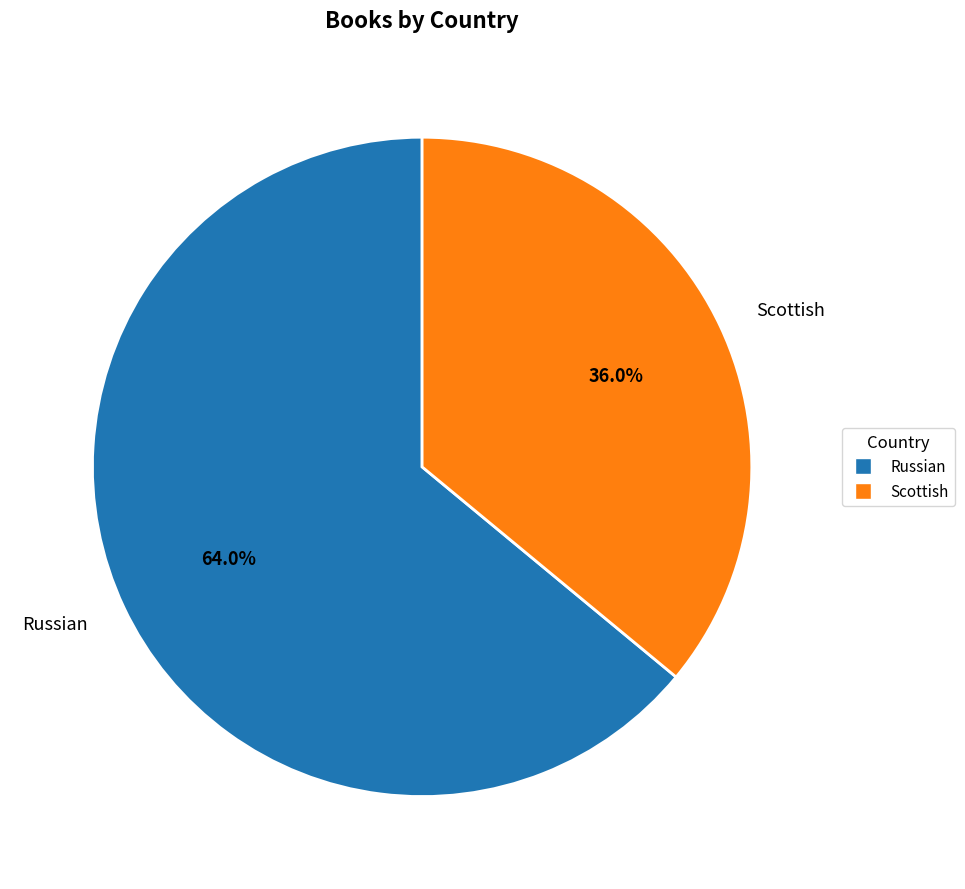

Which category has the smallest portion of the pie?

Scottish